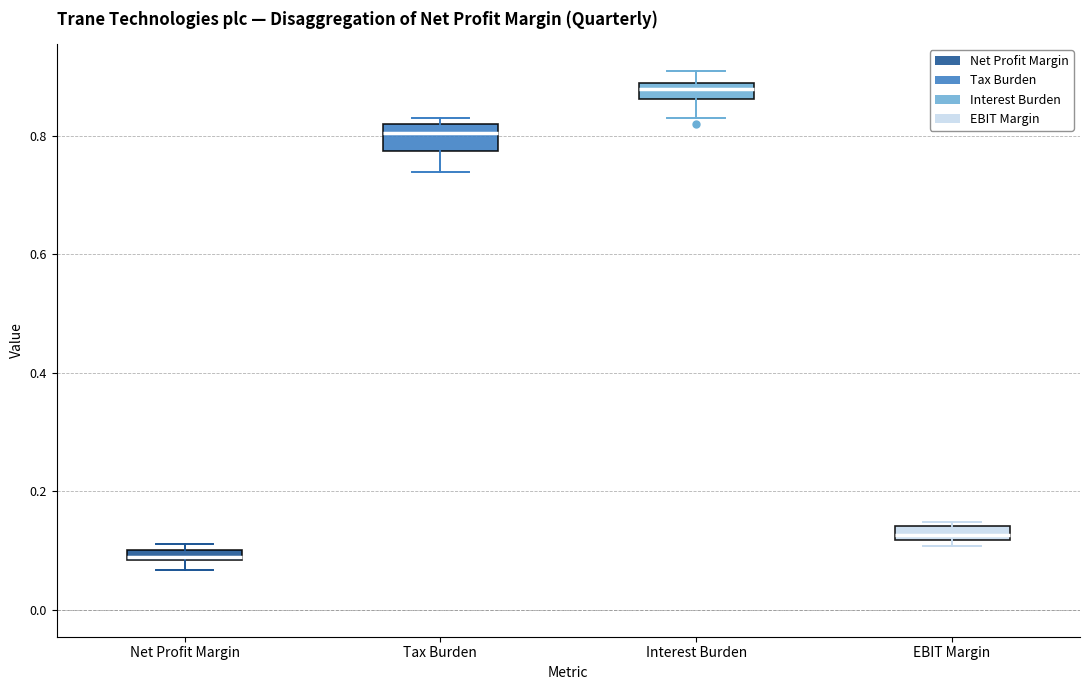

Which box has the lowest median line?

Net Profit Margin